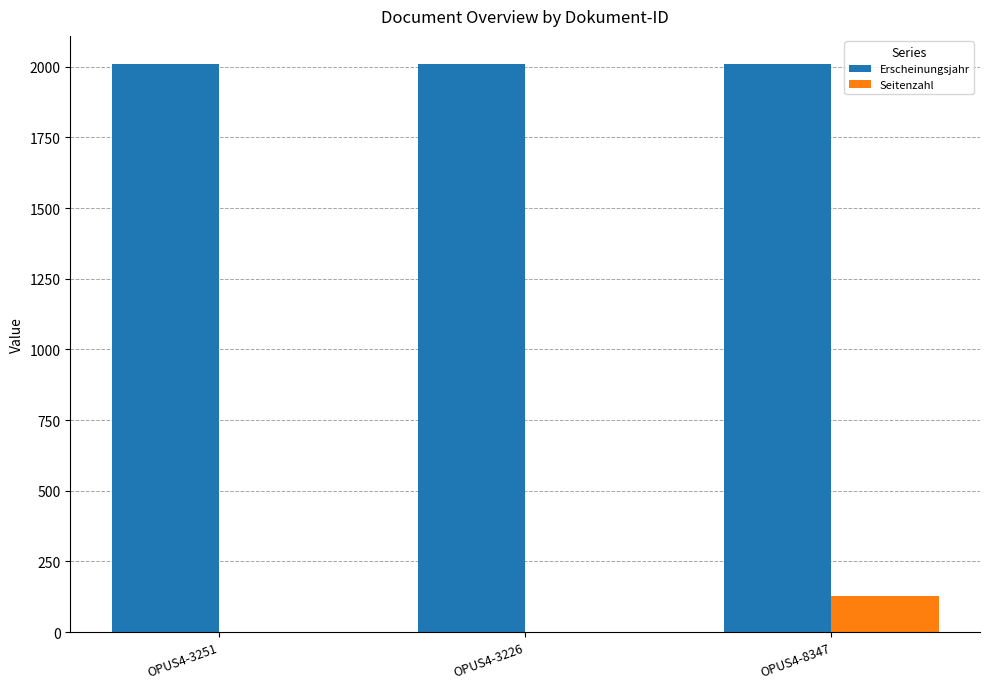

True or false: Seitenzahl has a value of 126 at OPUS4-8347.

True